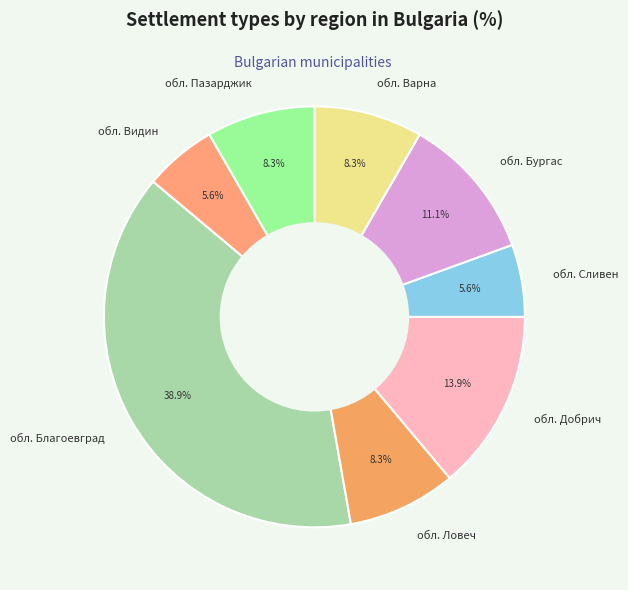

What percentage do обл. Благоевград and обл. Бургас together represent?

50.0%